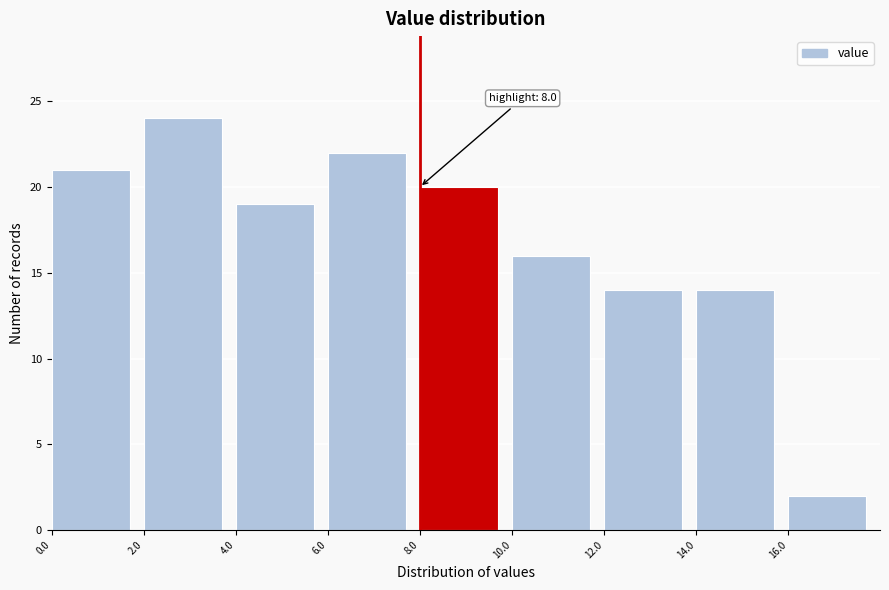

Which range on the x-axis has the tallest bar?

2 to 4